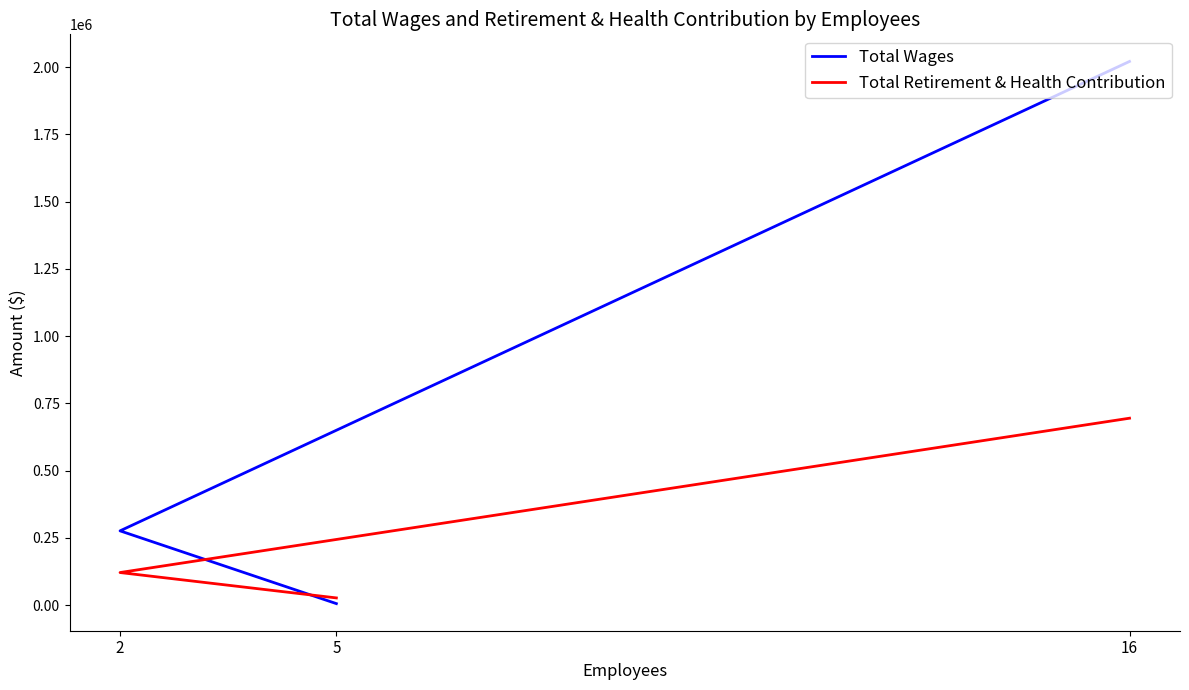

Reading left to right, extract all data points from this chart.

Total Wages: 2021411	276064	5500
Total Retirement & Health Contribution: 694889	121028	26686